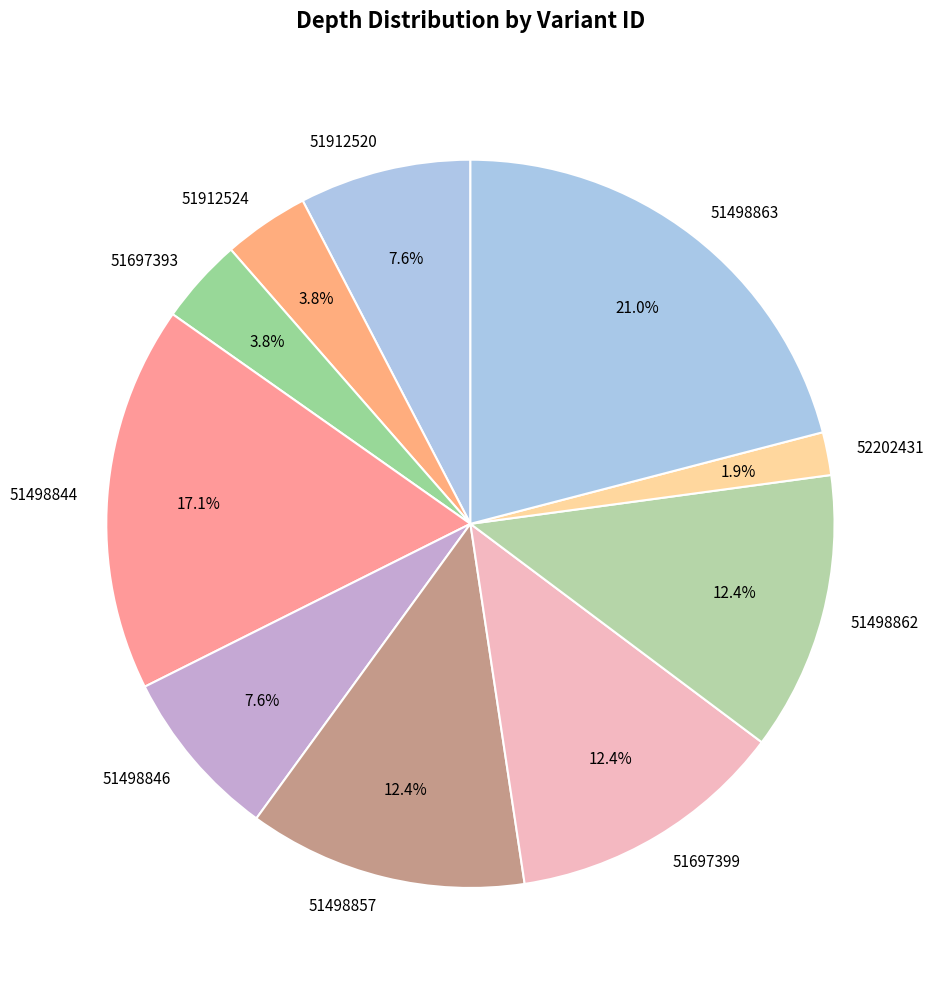

What is the smallest slice in the pie chart?

52202431